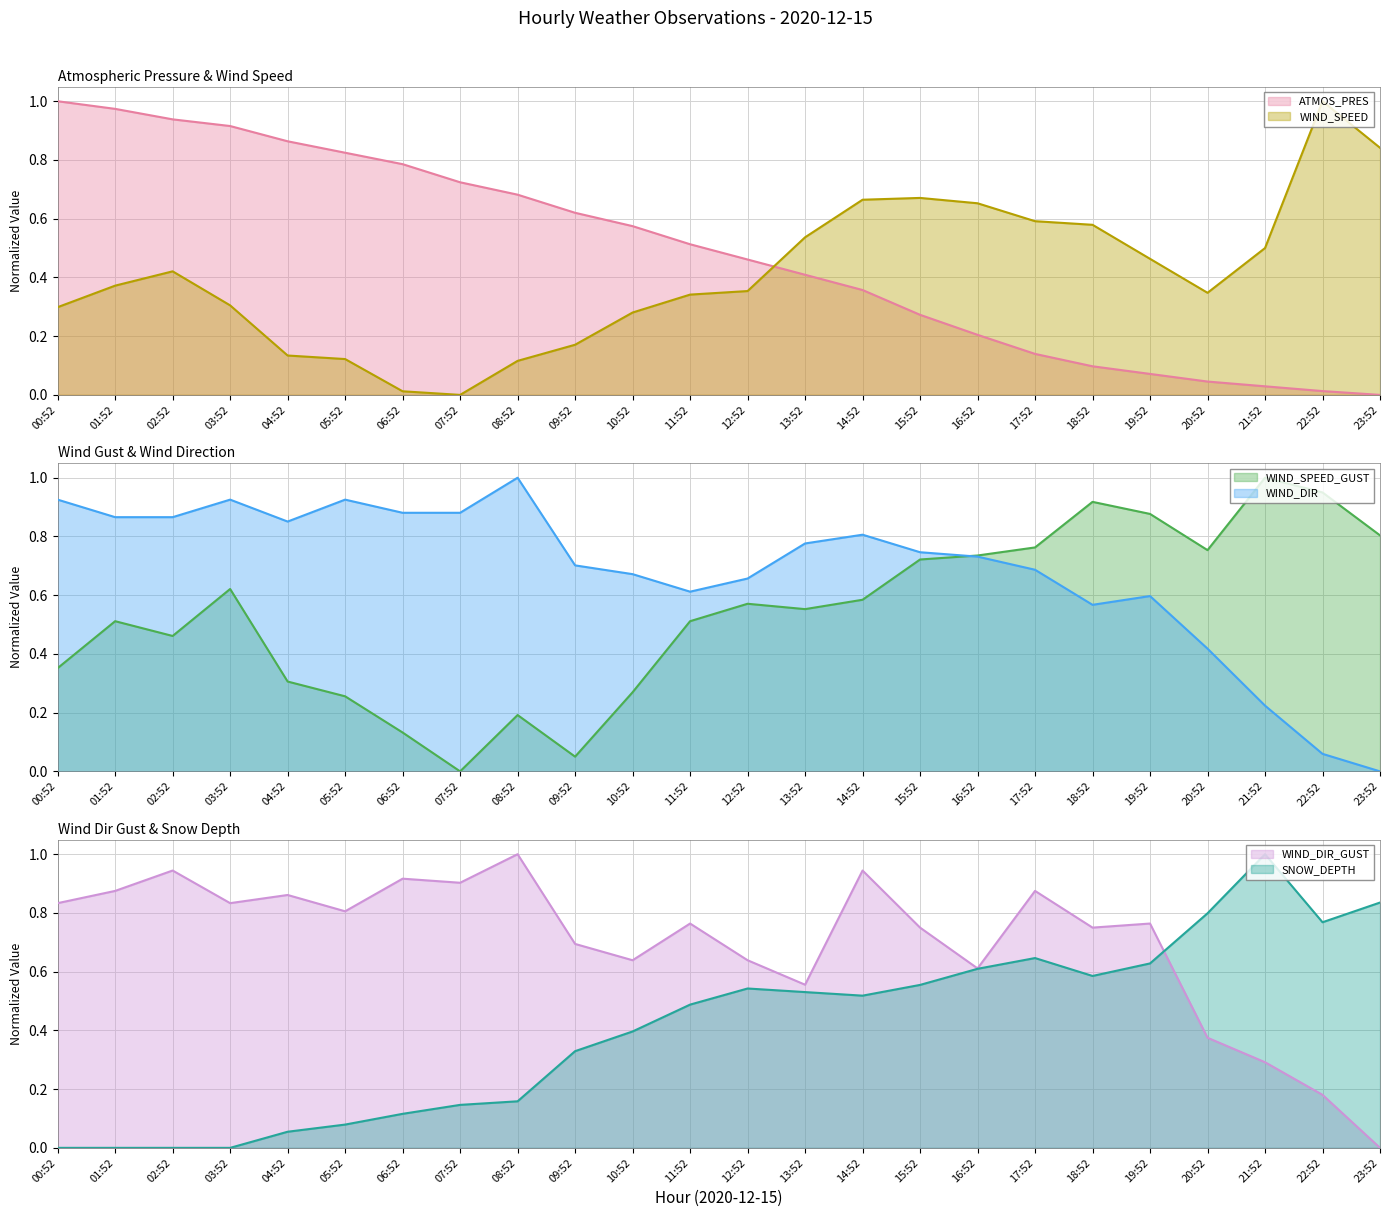

True or false: SNOW_DEPTH has a value of 1.2 at 23:52.

False